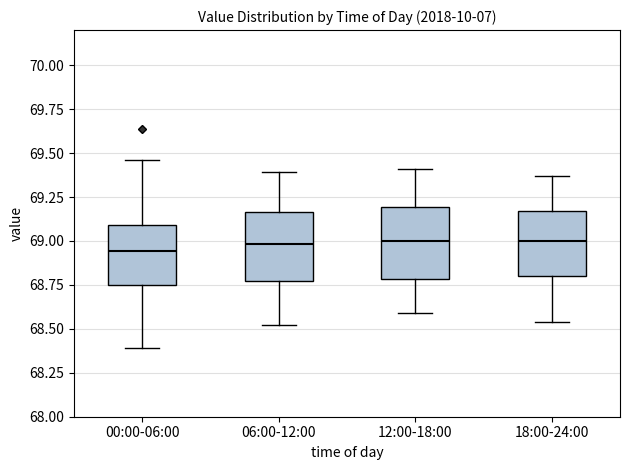

Reading left to right, read every box against the y-axis: the position of its median line, the range the box covers, and the ends of its whiskers. The values are not printed on the chart, so give them approximately, as read against the axis.

00:00-06:00: median 68.95, box 68.75 to 69.10, whiskers 68.40 to 69.45
06:00-12:00: median 69.00, box 68.75 to 69.15, whiskers 68.50 to 69.40
12:00-18:00: median 69.00, box 68.80 to 69.20, whiskers 68.60 to 69.40
18:00-24:00: median 69.00, box 68.80 to 69.15, whiskers 68.55 to 69.35